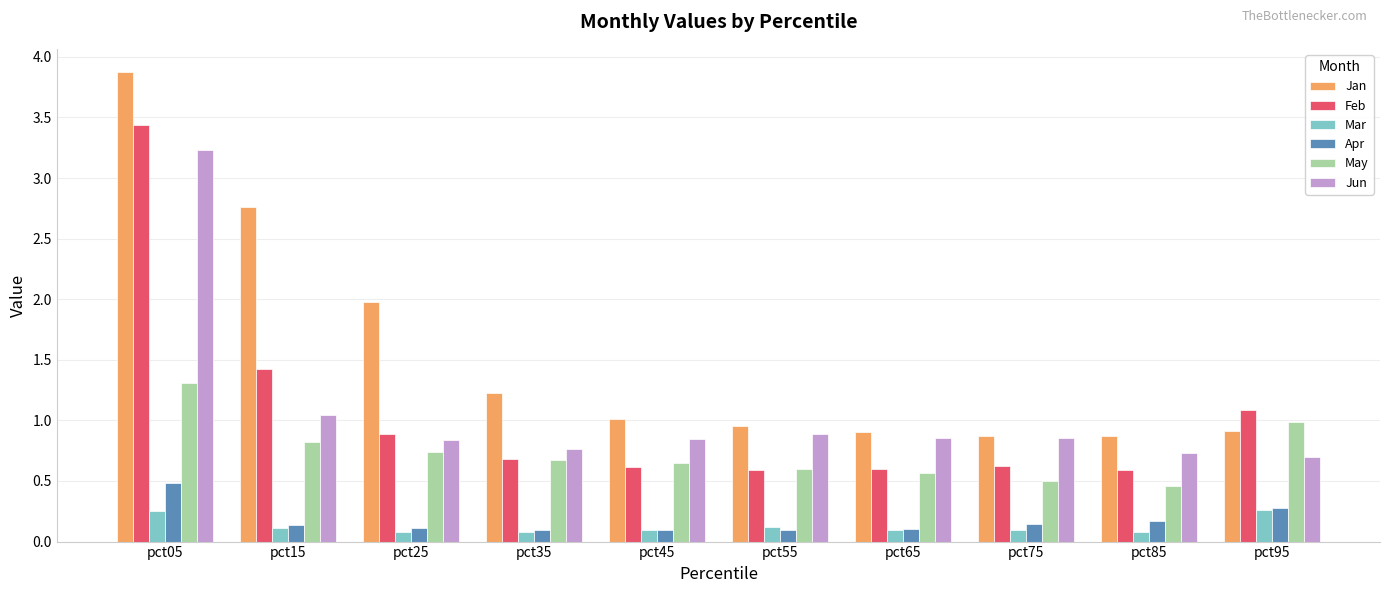

At which category is the sum across all series the highest?

pct05